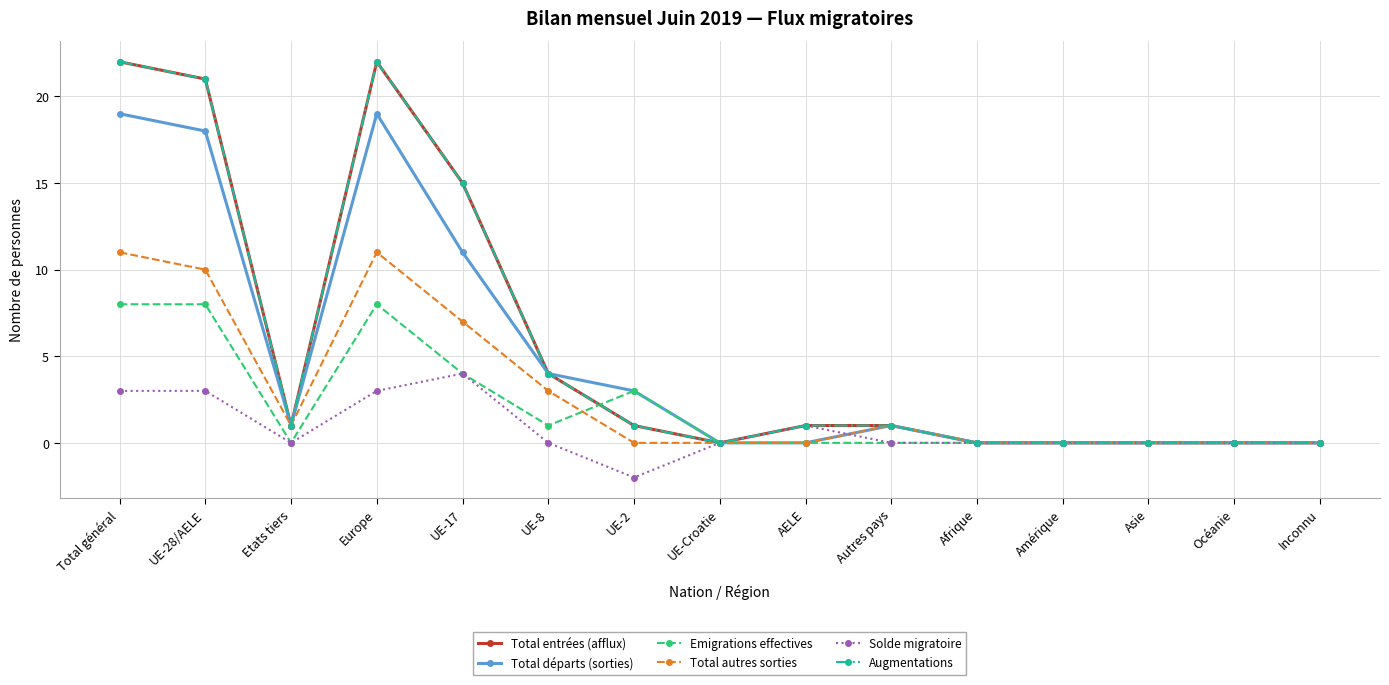

Is this an area chart (filled region under the line)?

No